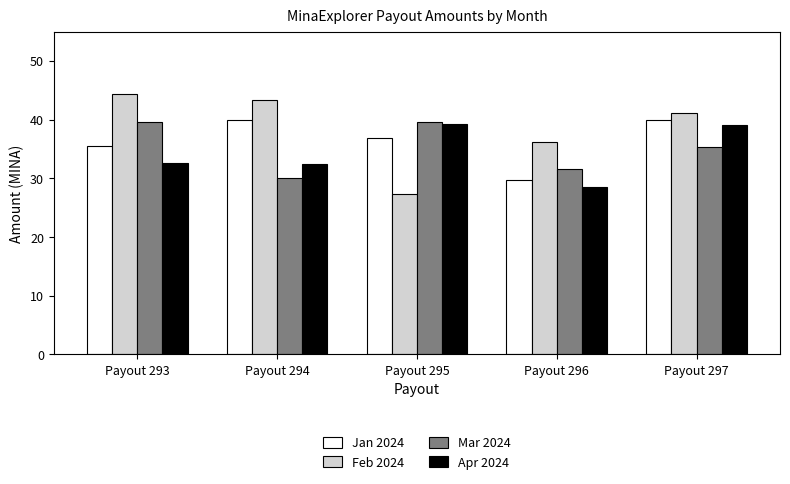

Is it true that Feb 2024 equals 44.4 at Payout 293?

True